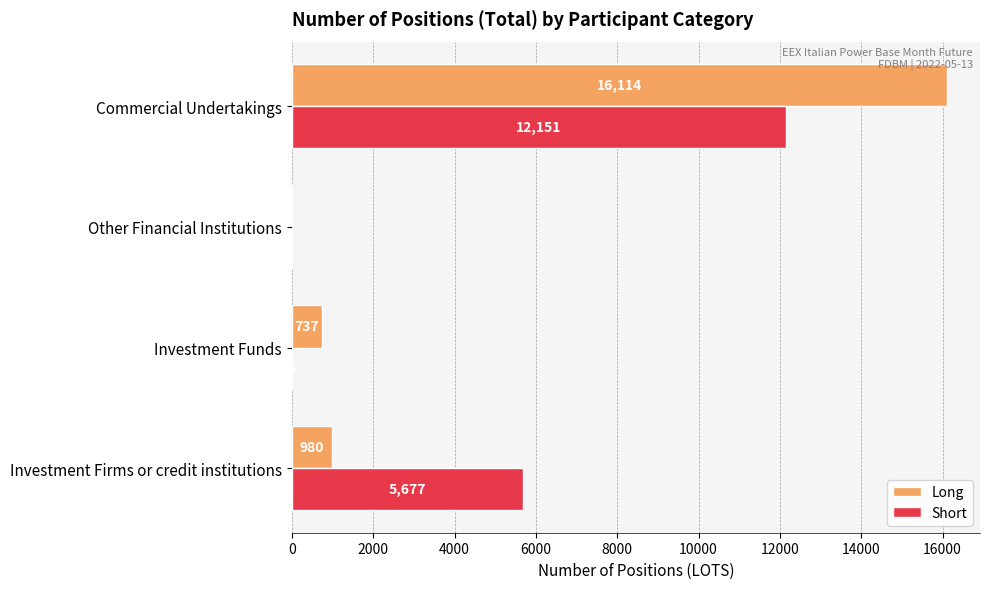

Is the value of Short at Investment Firms or credit institutions greater than the value of Long at Investment Firms or credit institutions?

Yes